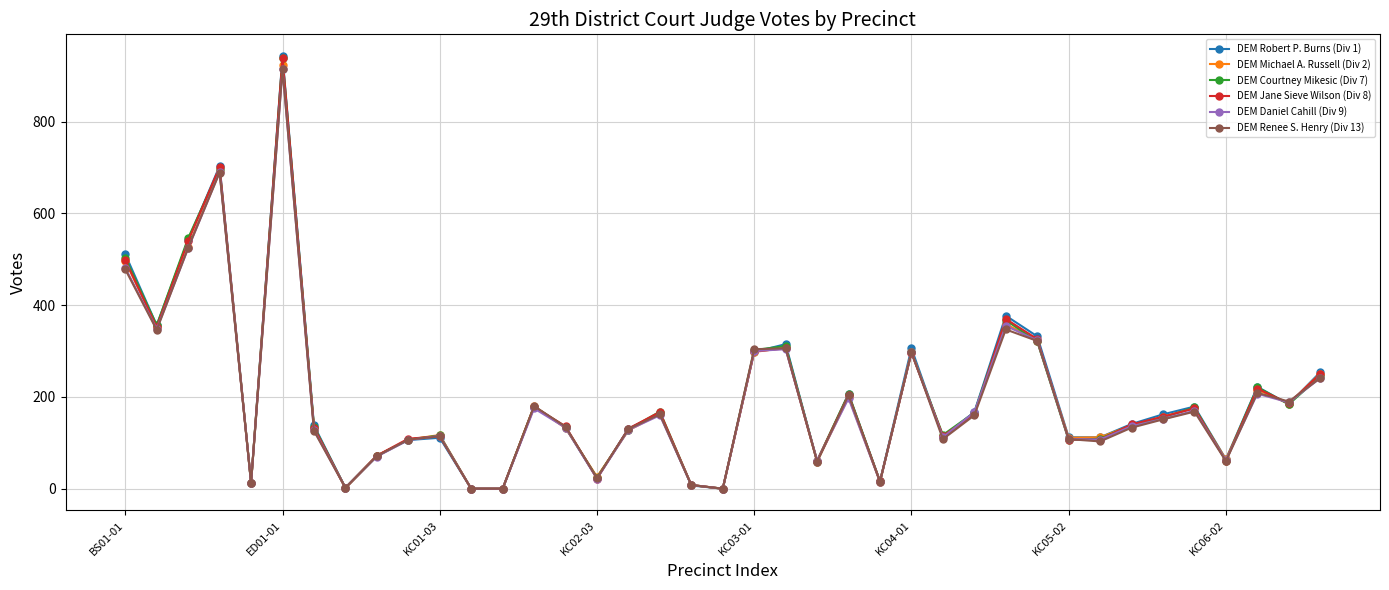

Which series has the largest range (max minus min)?

DEM Robert P. Burns (Div 1)